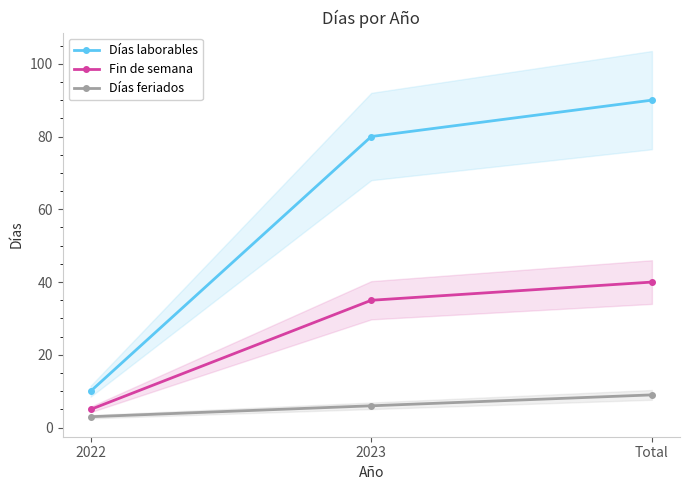

What are all the series names shown in the legend?

Días laborables, Fin de semana, Días feriados